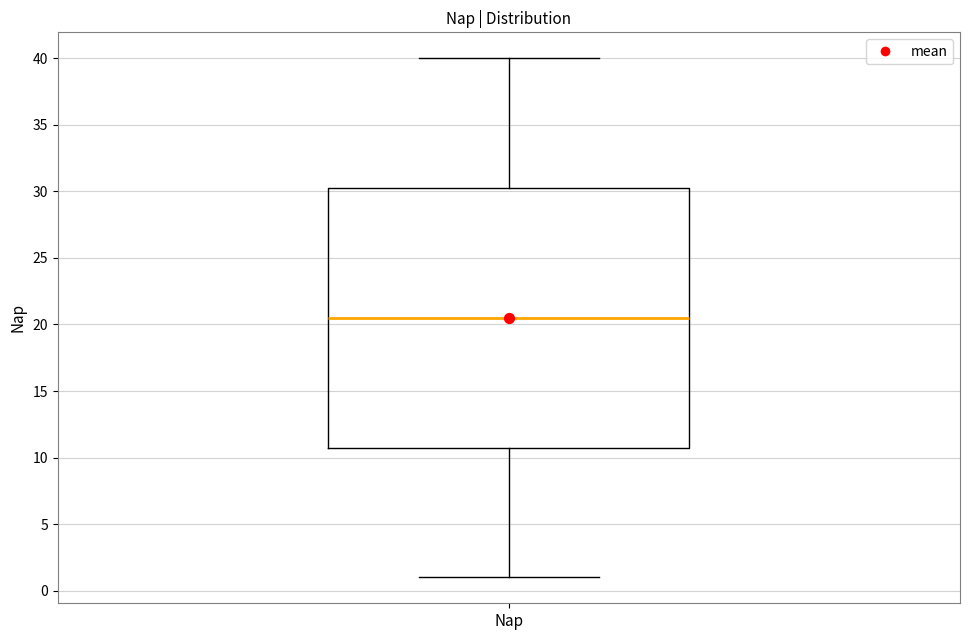

Read this box plot against the y-axis: the position of the median line, the range covered by the box, and the ends of both whiskers. The values are not printed on the chart, so give them approximately, as read against the axis.

median 20.5, box 11.0 to 30.5, whiskers 1.0 to 40.0